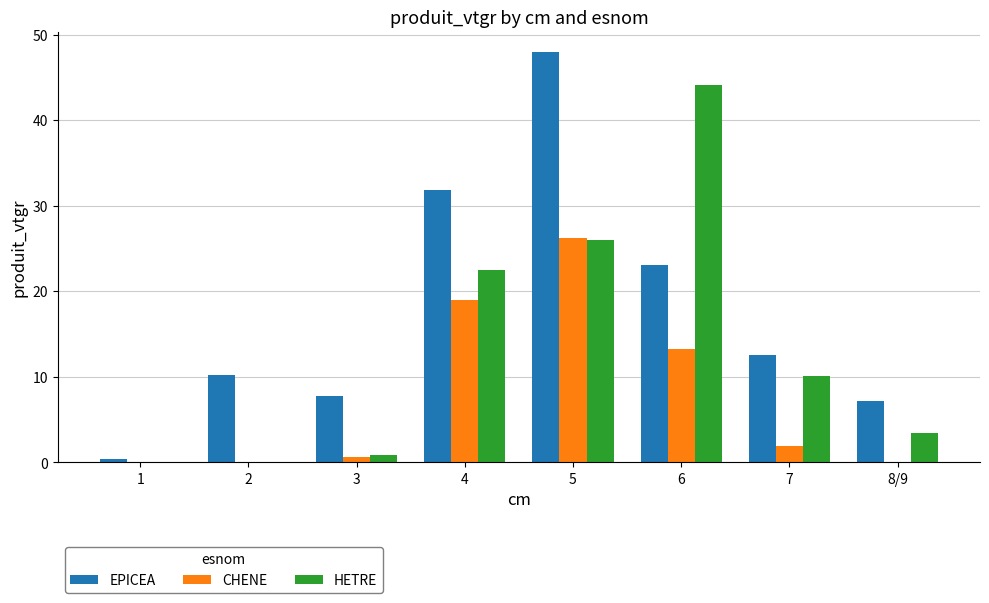

Which series has the widest spread of values?

EPICEA